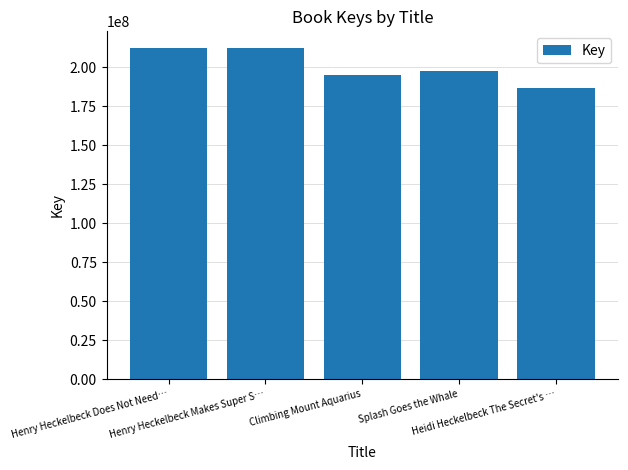

Which label corresponds to the smallest value in the chart?

Heidi Heckelbeck The Secret's …